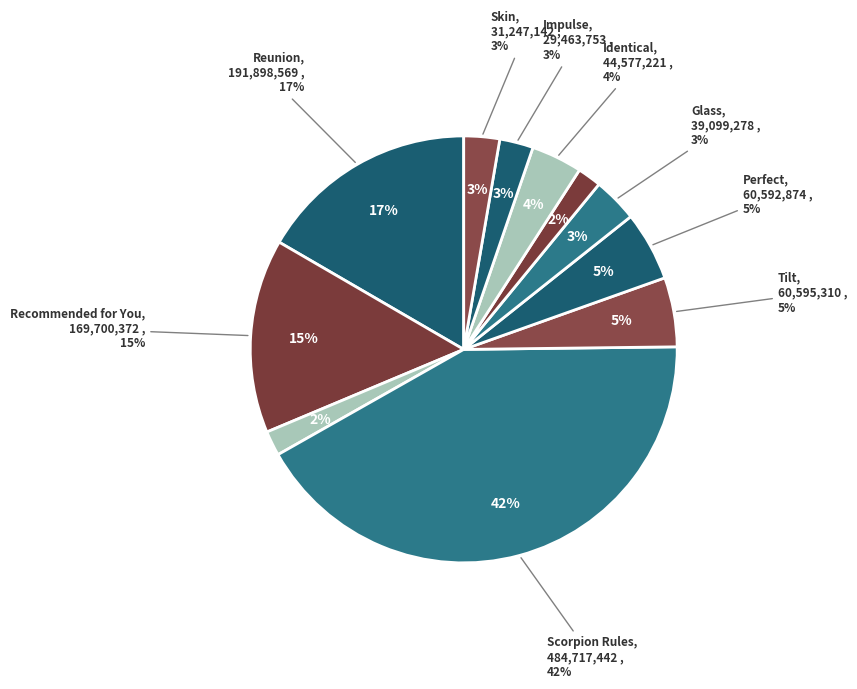

How many slices are in this pie chart?

11